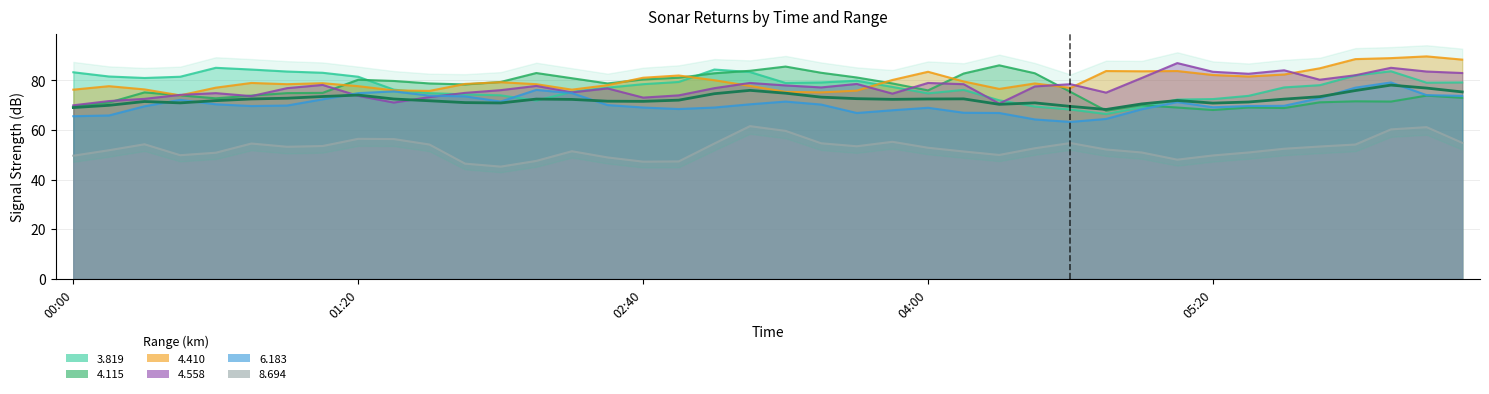

What is the lowest value of the 4.115 series?

67.8